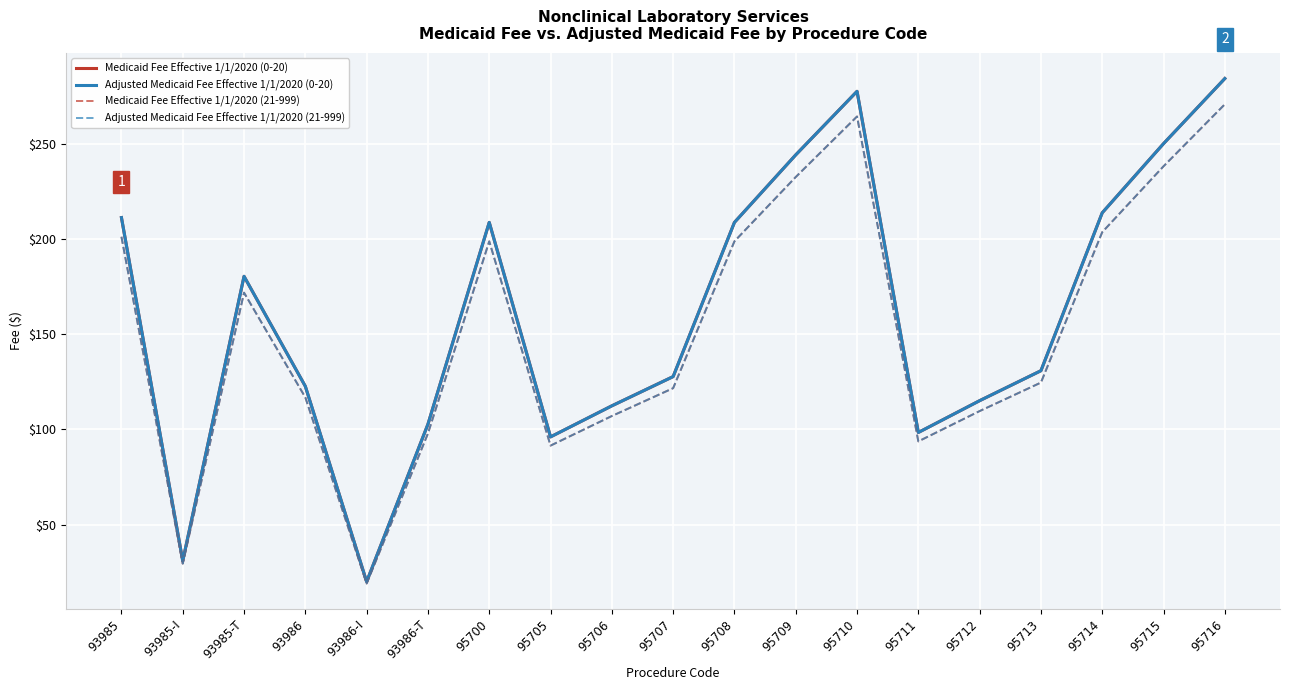

Which has a higher value, 95713 or 93985-I?

95713